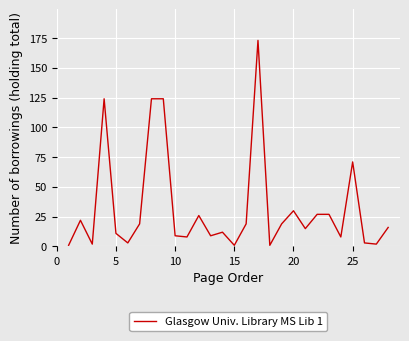

What is the greatest value displayed?

173